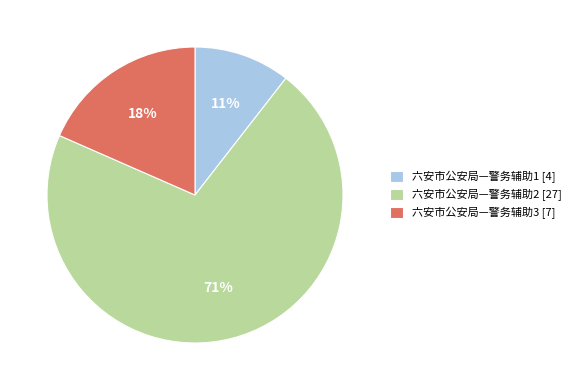

Rank the categories by value from highest to lowest.

六安市公安局—警务辅助2, 六安市公安局—警务辅助3, 六安市公安局—警务辅助1